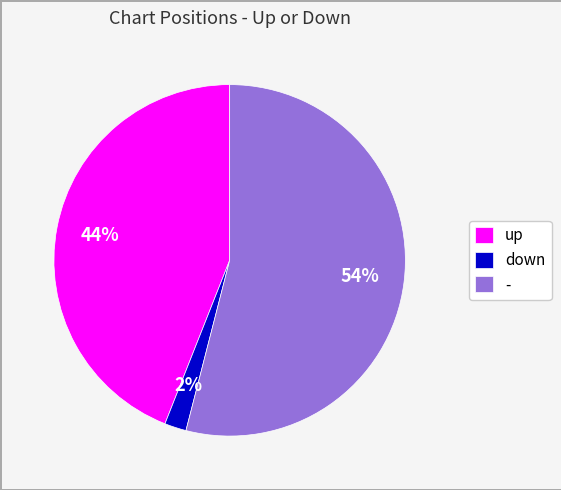

Rank the categories by value from highest to lowest.

-, up, down